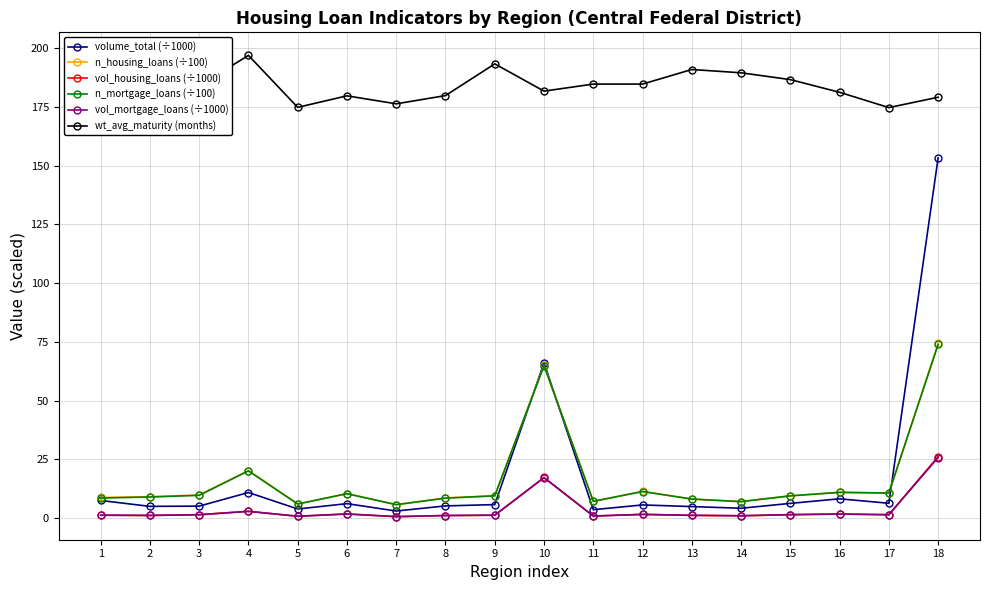

What are all the series names shown in the legend?

volume_total (÷1000), n_housing_loans (÷100), vol_housing_loans (÷1000), n_mortgage_loans (÷100), vol_mortgage_loans (÷1000), wt_avg_maturity (months)